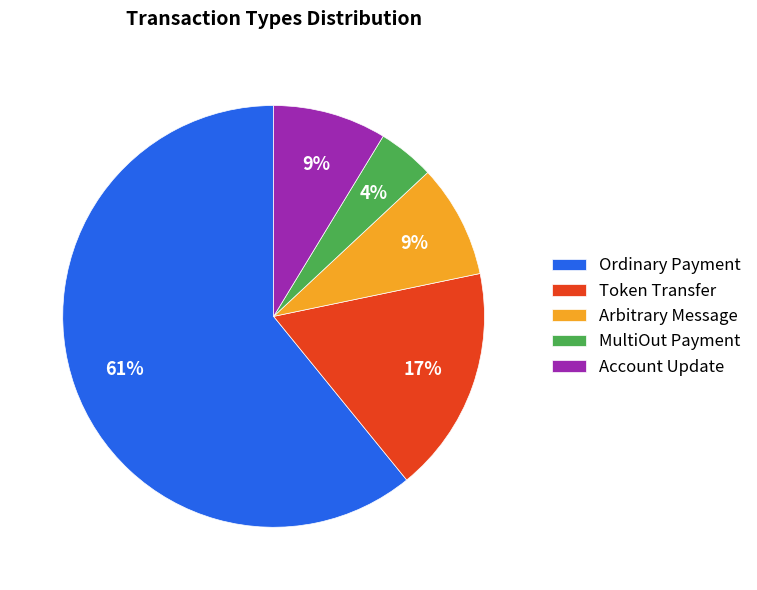

To the nearest percent, what is the difference between the largest and smallest slice percentages?

57%